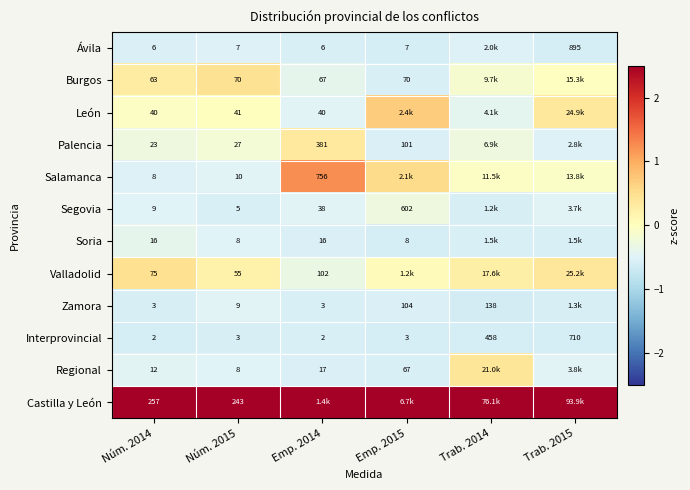

Is the value of Interprovincial at Núm. 2014 greater than the value of Regional at Emp. 2014?

No